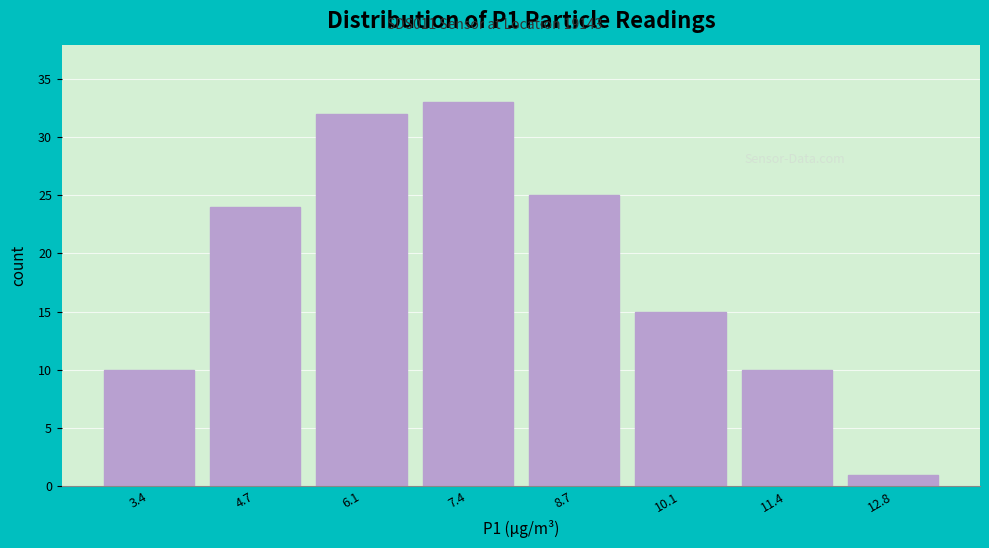

Reading left to right, list all the values displayed in this chart.

3.4=10	4.7=24	6.1=32	7.4=33	8.7=25	10.1=15	11.4=10	12.8=1